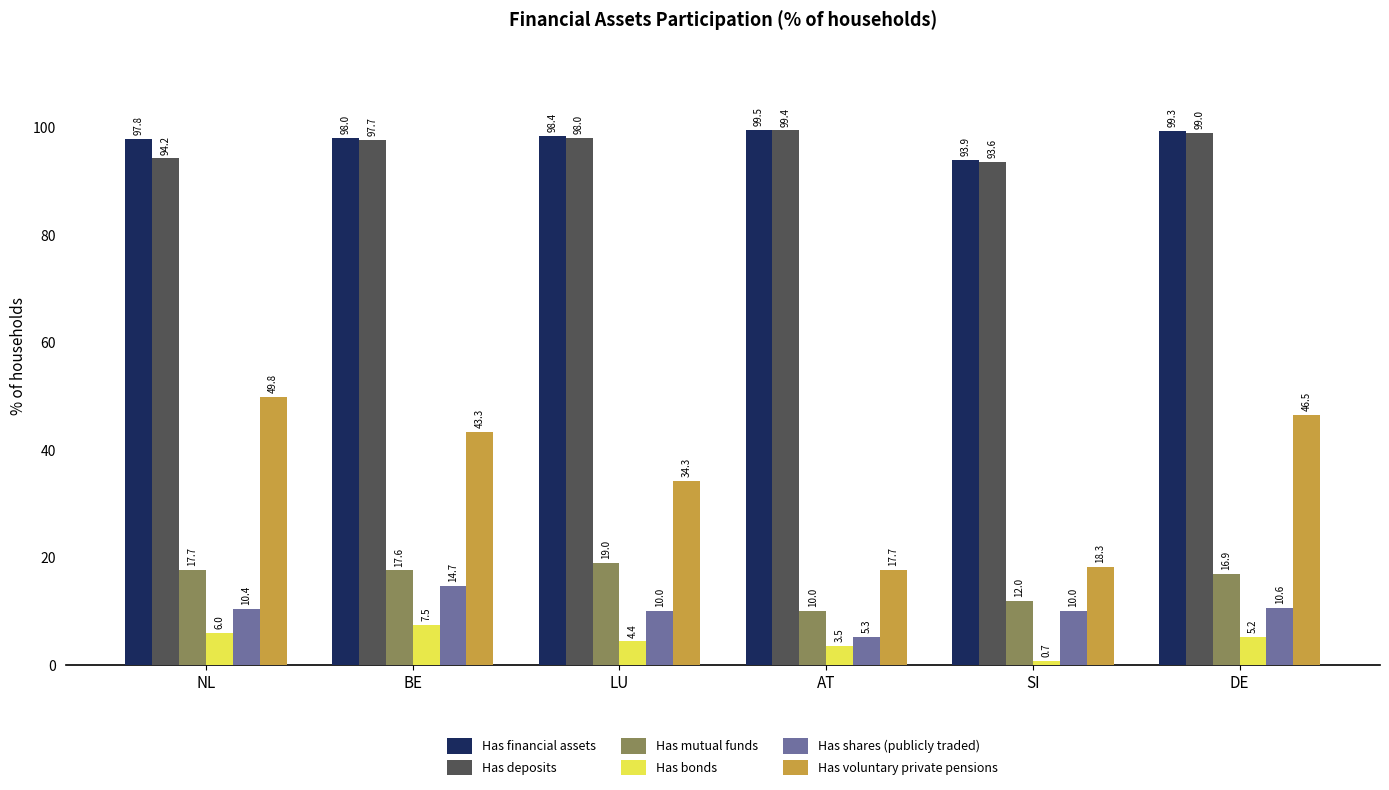

How many bars are there in total?

36